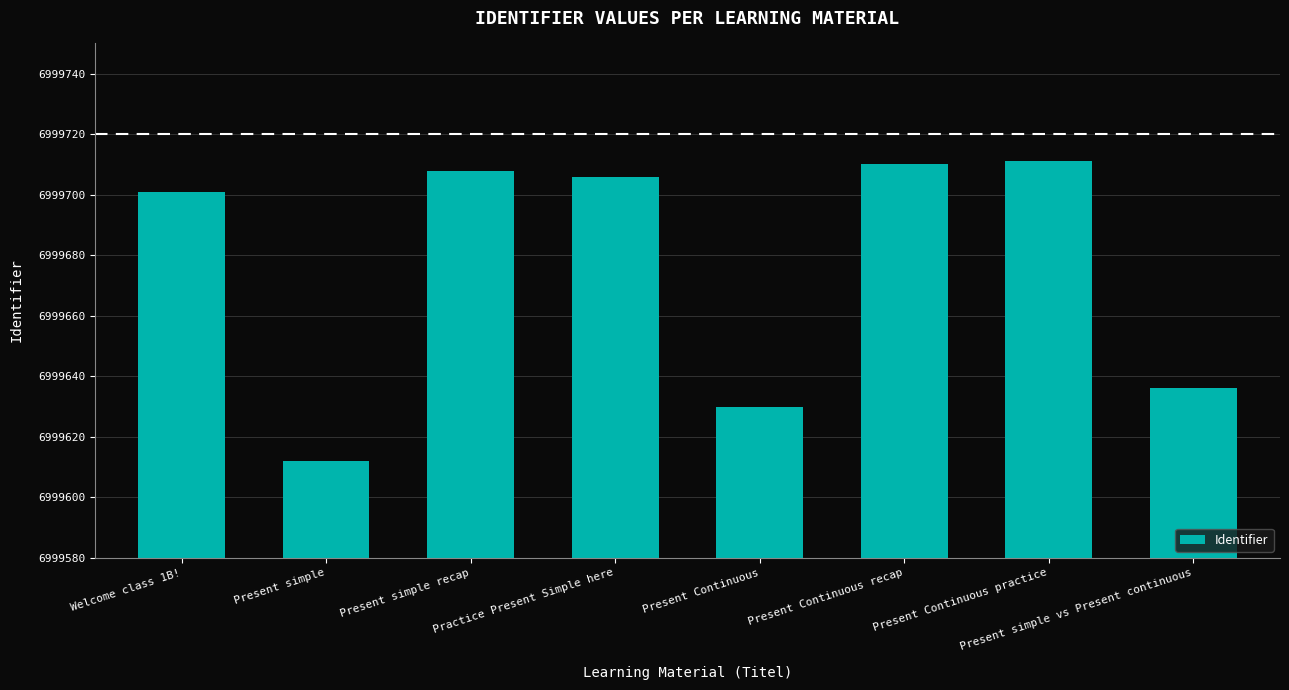

What is the maximum value shown in the chart?

6999711